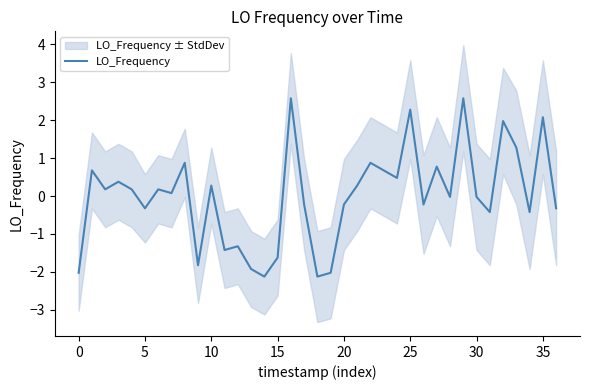

How many data points are above 0?

19